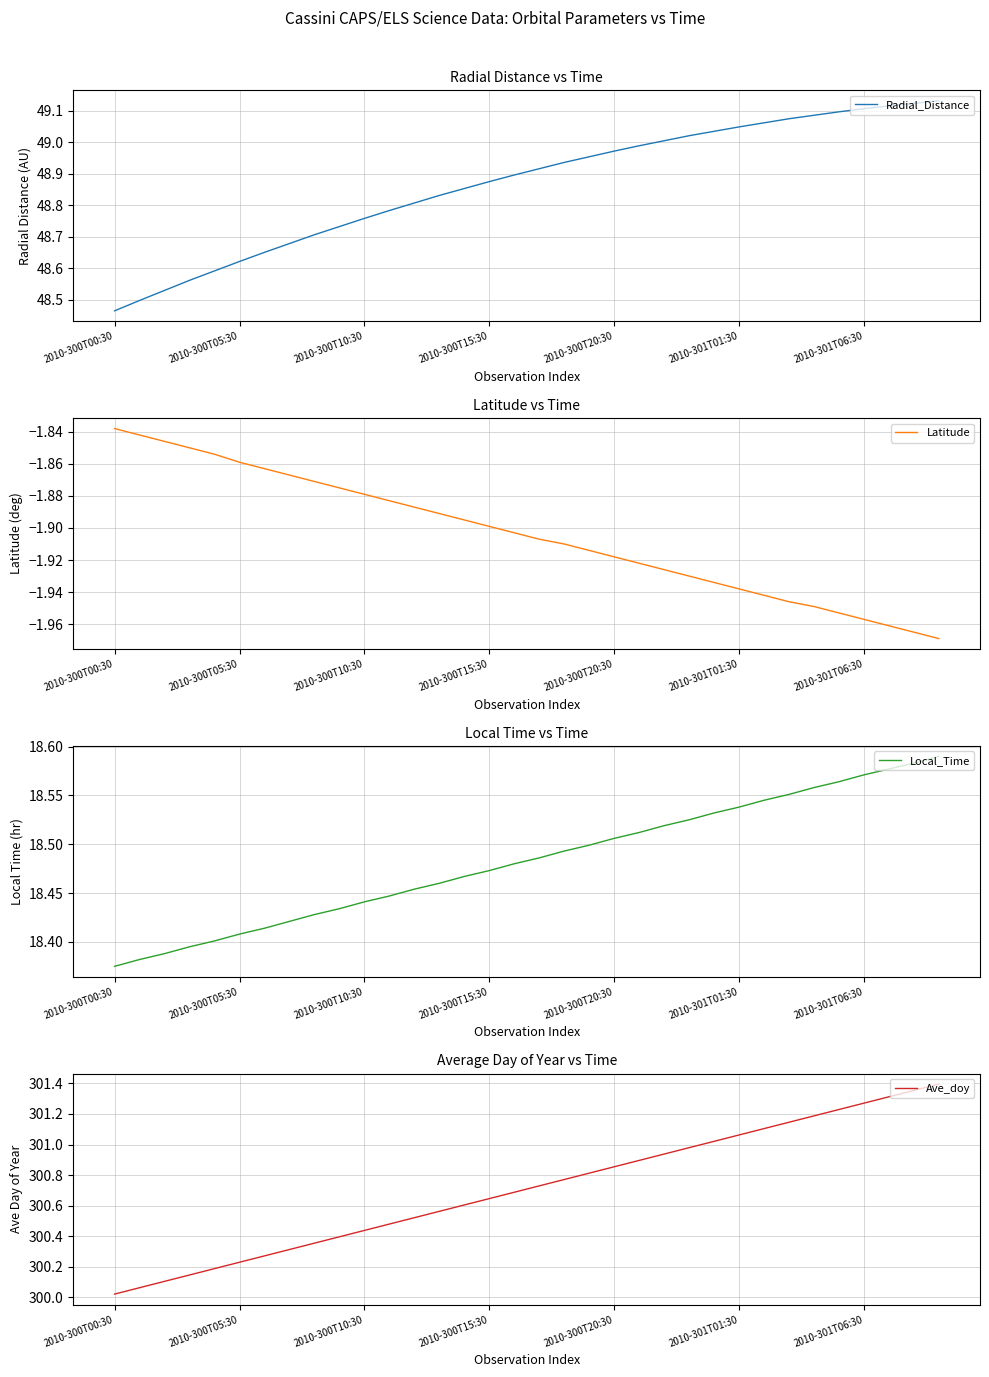

How many distinct data groups are displayed?

4